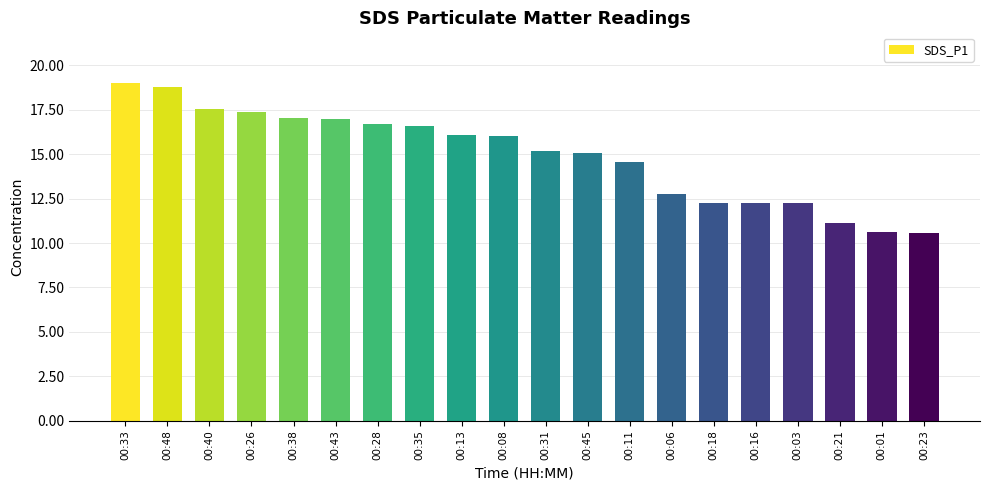

Between 00:31 and 00:48, which is larger?

00:48